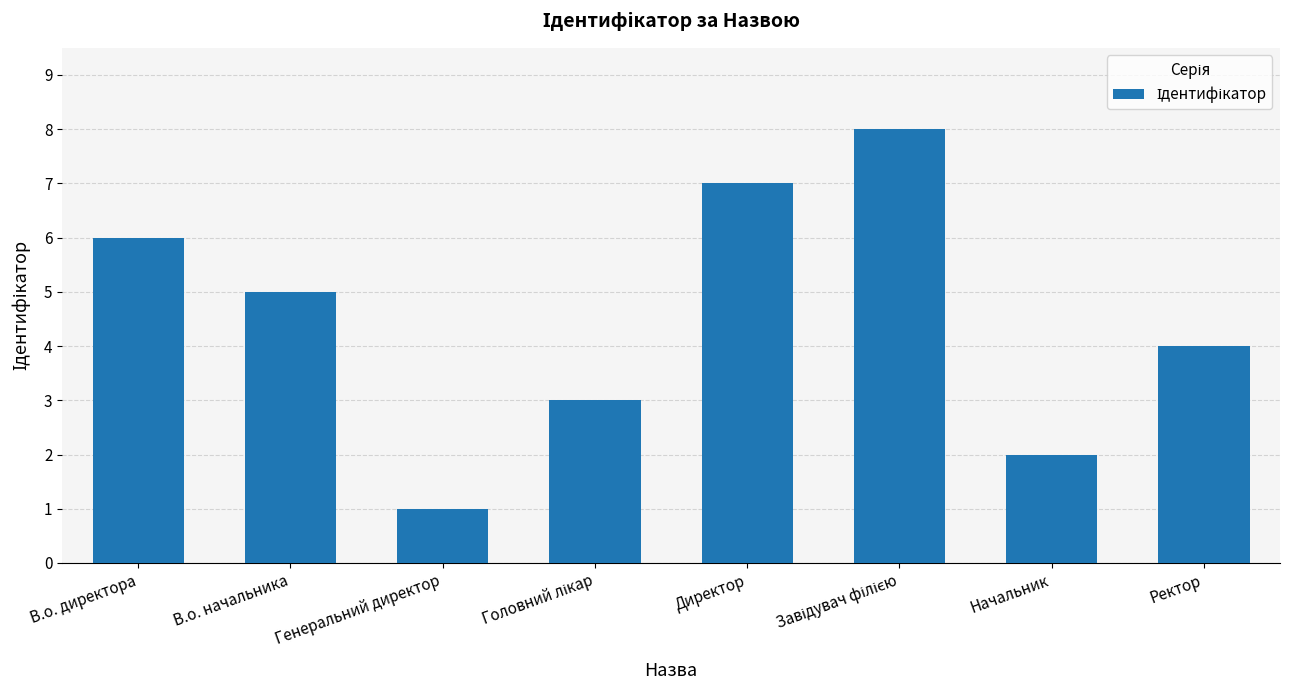

Are the bars grouped side by side (vs. stacked)?

No